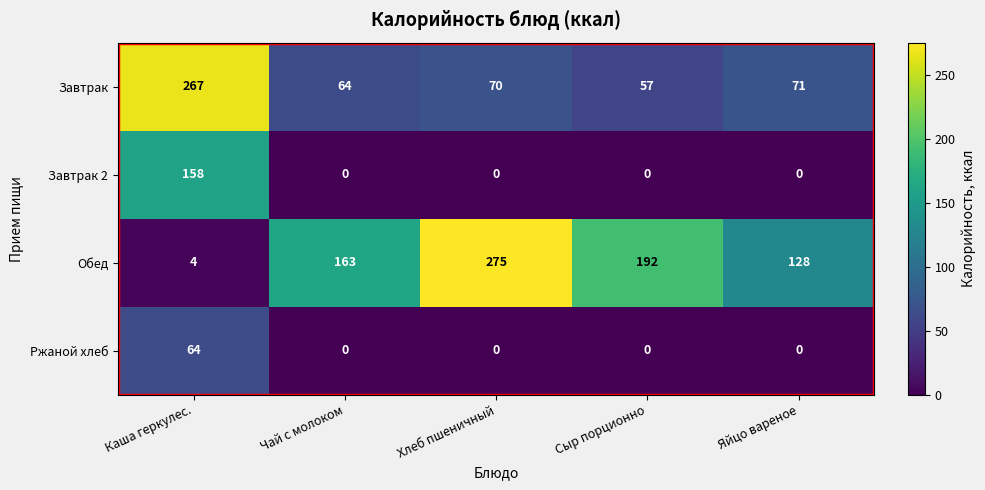

The Обед series shows 192 at Сыр порционно. True or false?

True